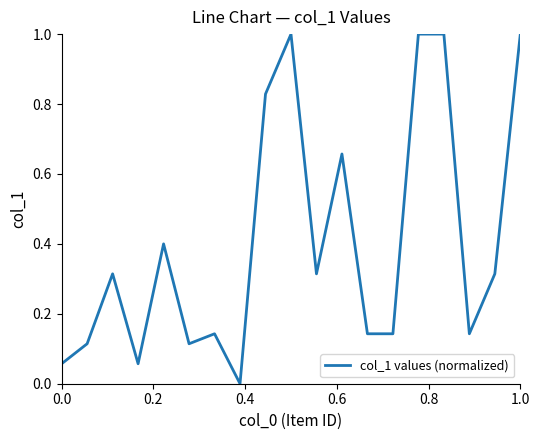

Is this an area chart (filled region under the line)?

No